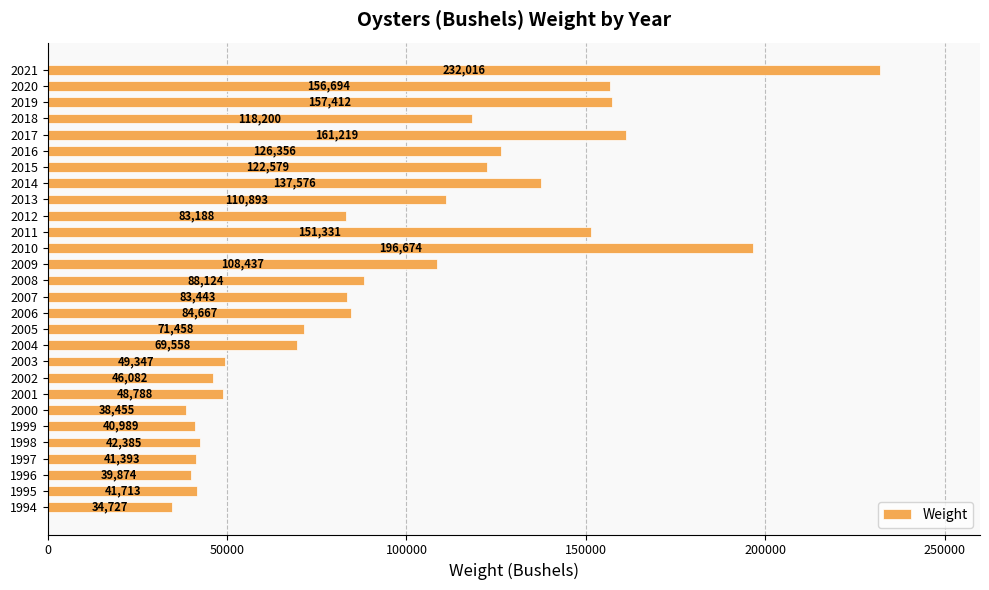

How many series are shown in this chart?

1